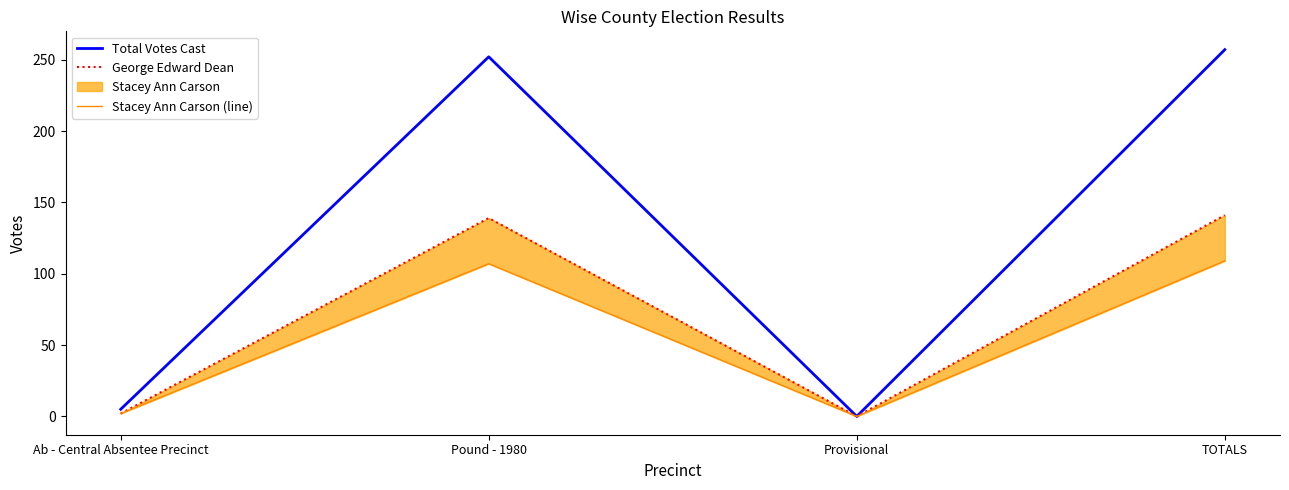

The value of Total Votes Cast at Pound - 1980 is 343. True or false?

False